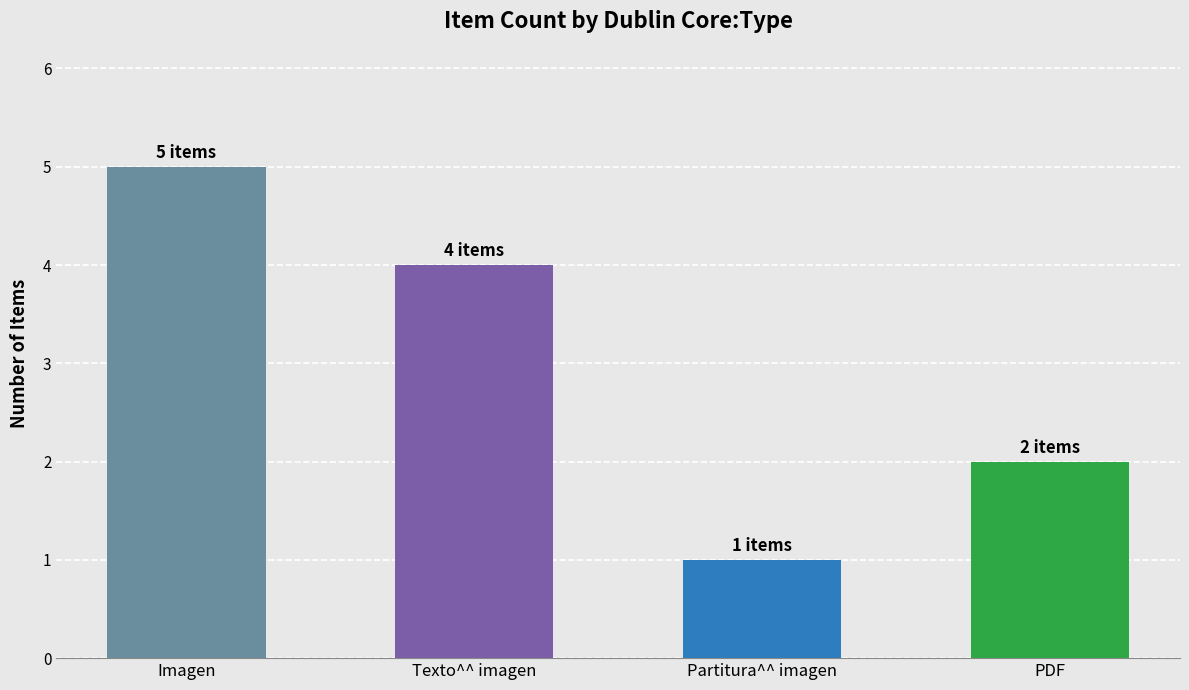

Reading left to right, what are all the values shown in this chart?

Imagen=5	Texto^^ imagen=4	Partitura^^ imagen=1	PDF=2